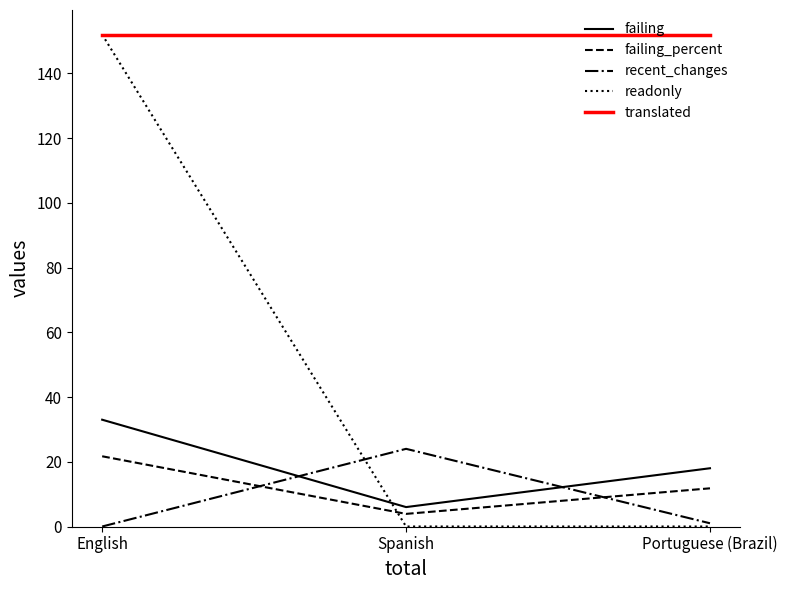

What is the difference between the highest and lowest values at English?

152.0